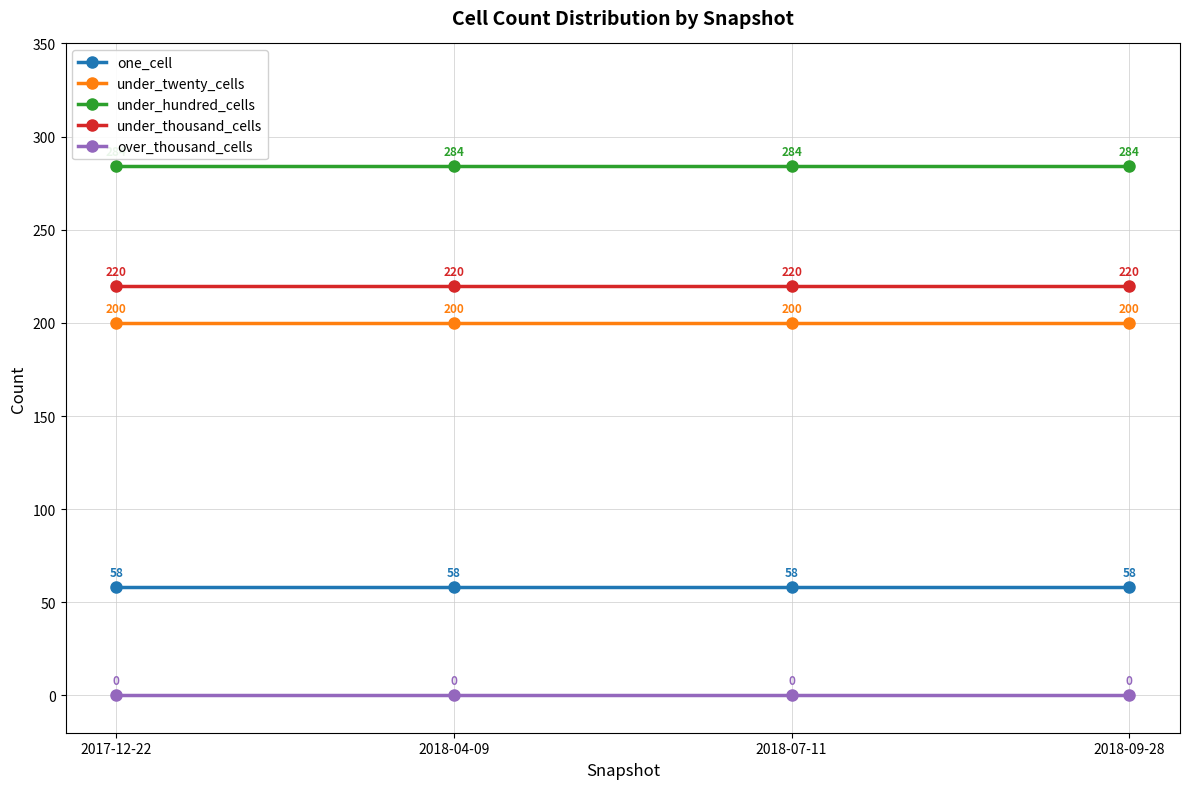

The one_cell series shows 58 at 2017-12-22. True or false?

True